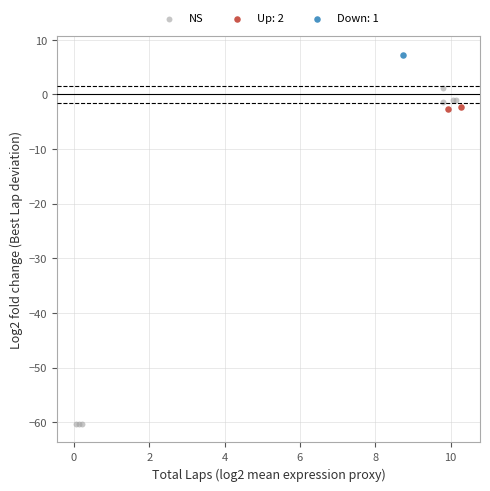

What are all the series names shown in the legend?

NS, Up: 2, Down: 1